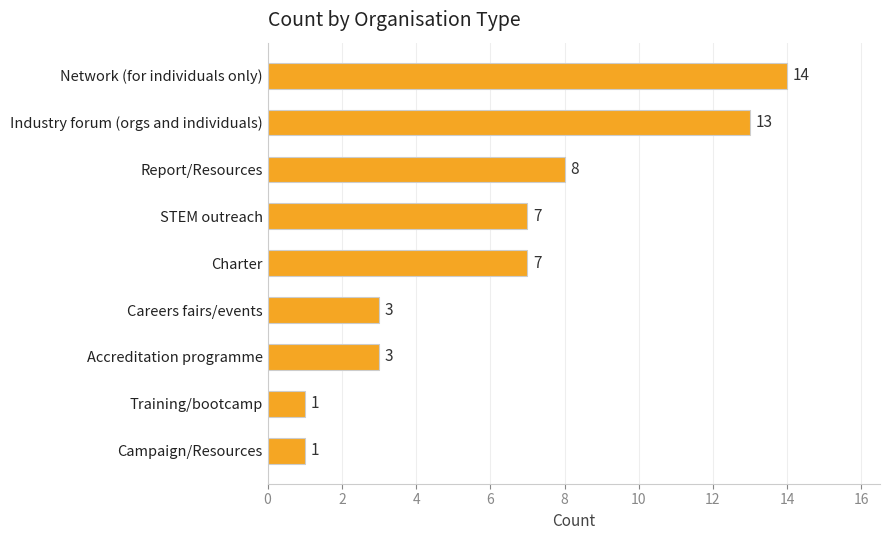

Reading top to bottom, extract all data points from this chart.

Network (for individuals only)=14	Industry forum (orgs and individuals)=13	Report/Resources=8	STEM outreach=7	Charter=7	Careers fairs/events=3	Accreditation programme=3	Training/bootcamp=1	Campaign/Resources=1